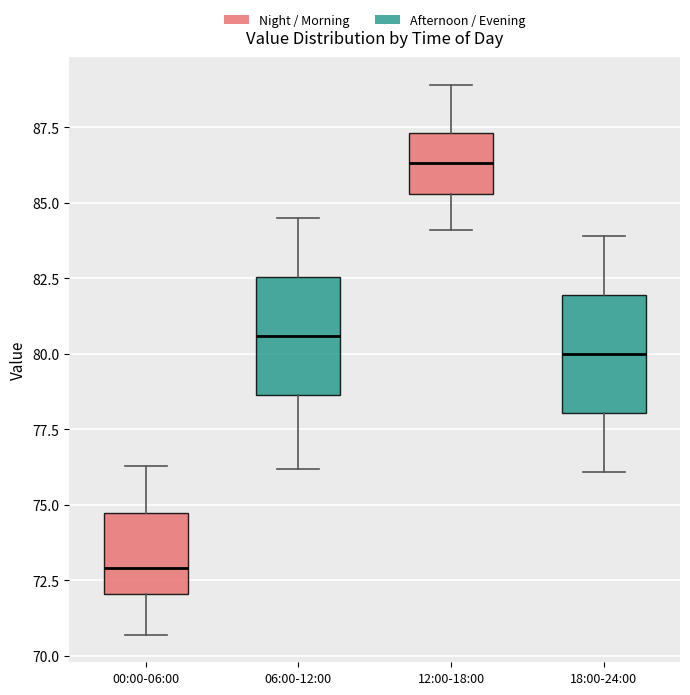

Where does the median line of the box for 00:00-06:00 sit on the y-axis? The values are not printed on the chart, so give them approximately, as read against the axis.

73.0